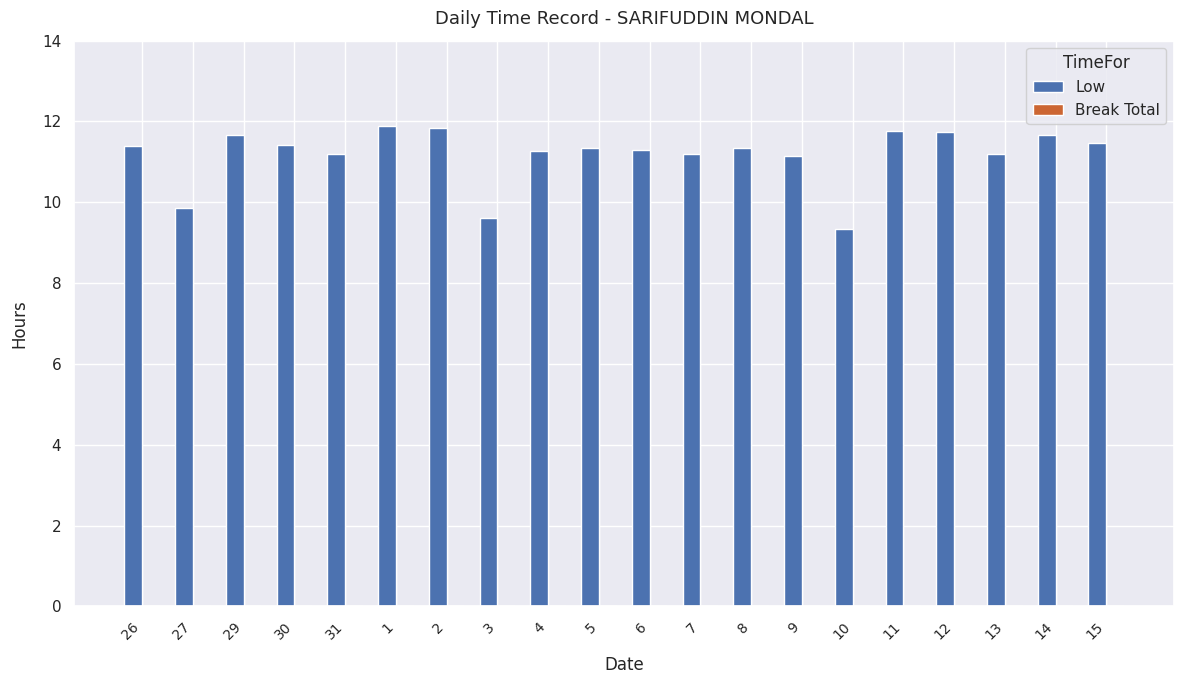

The value at 2 is 7.1. True or false?

False